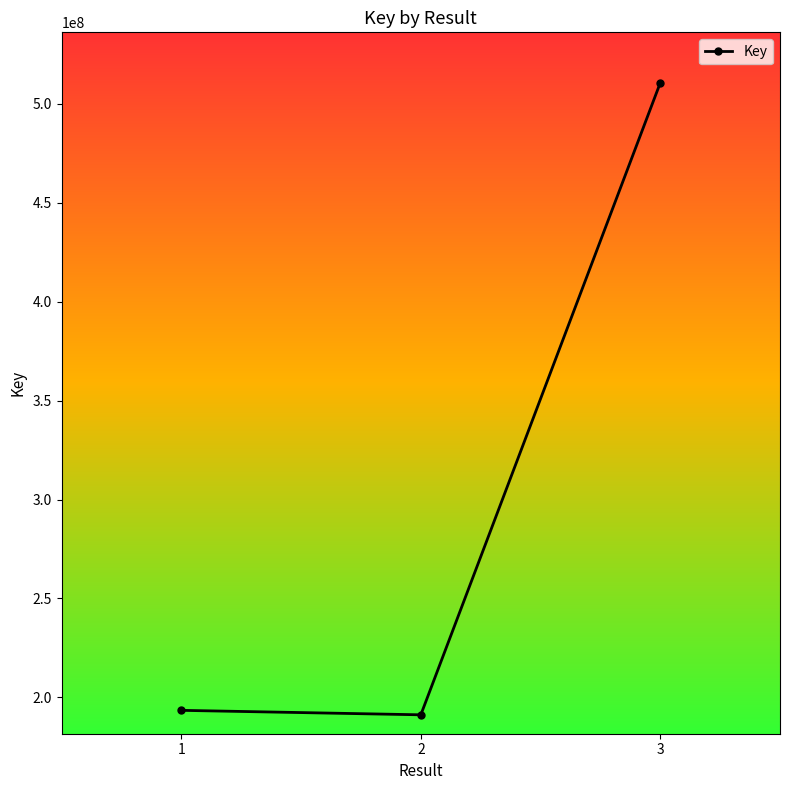

What is the value of the 3rd point from the left?

510648268